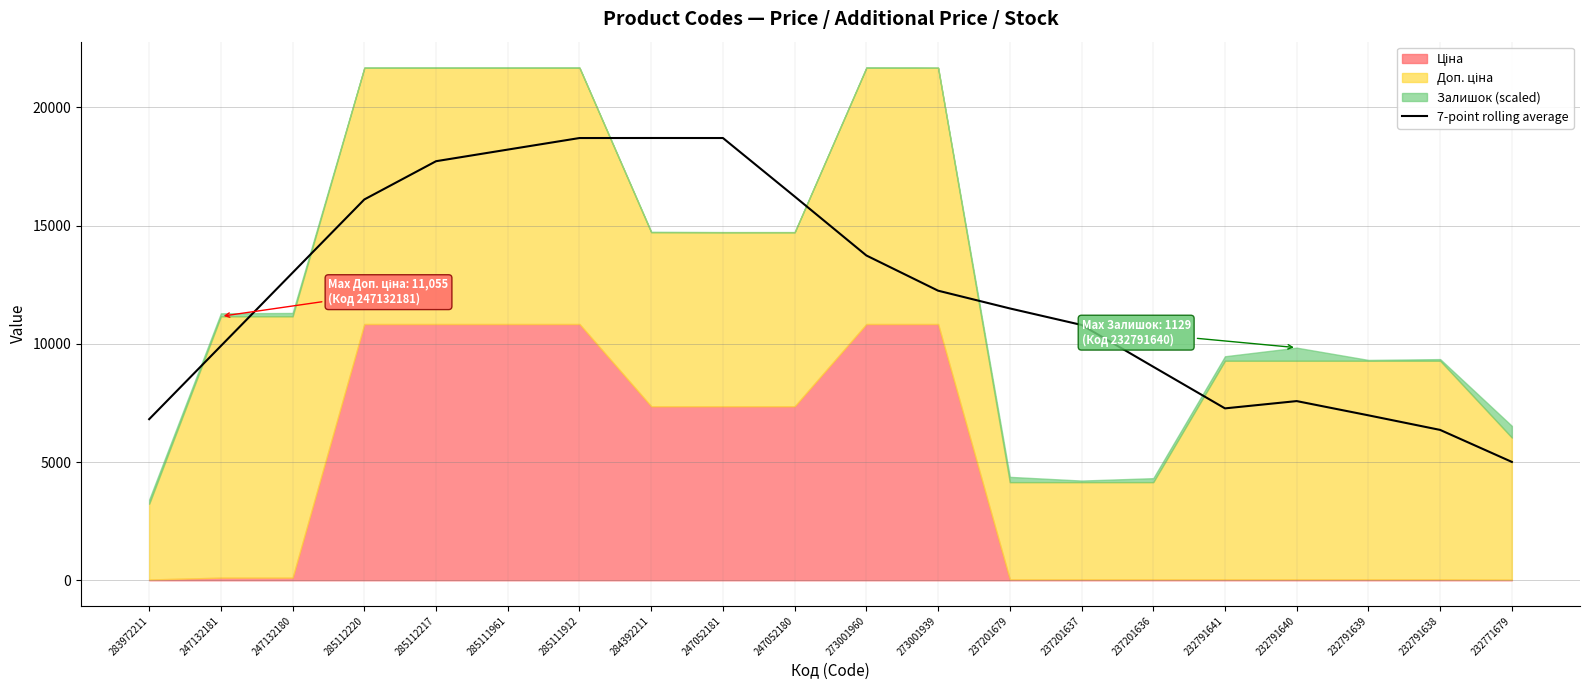

How many values exceed 12250?

10